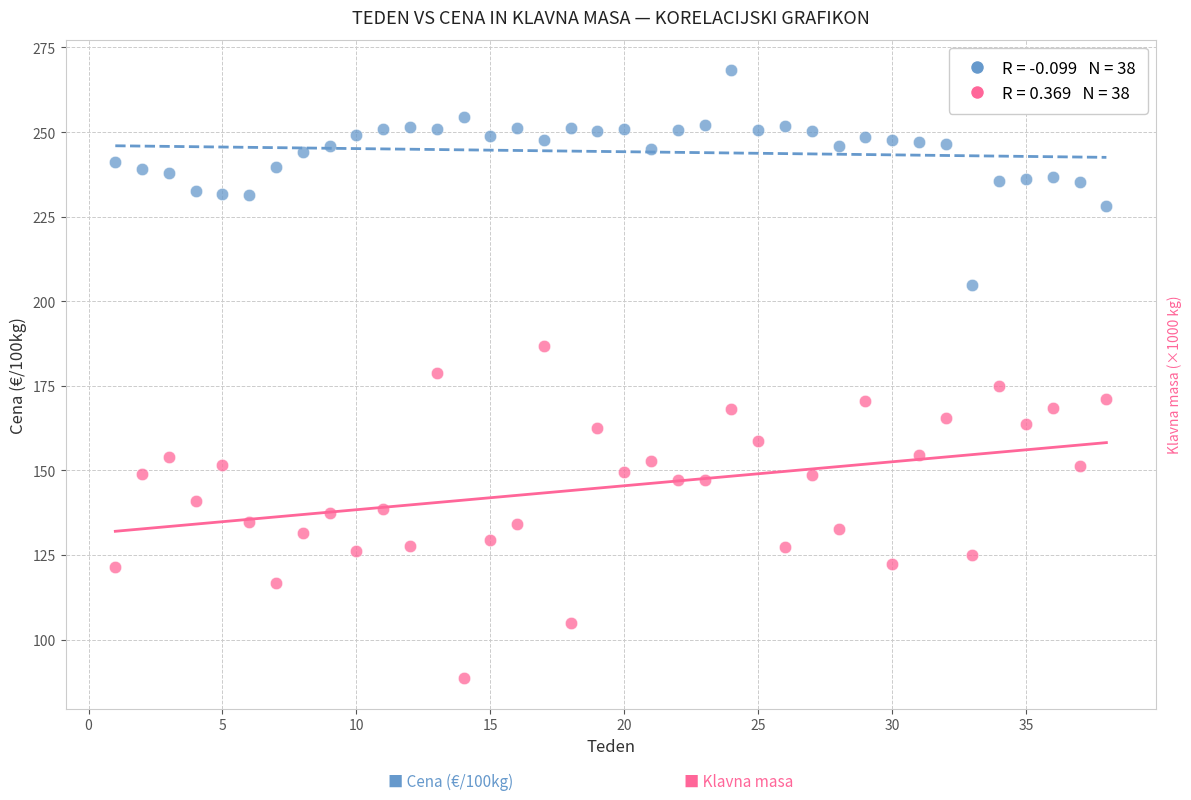

Across all data points, what is the range of Y values (max minus min)?

179.8